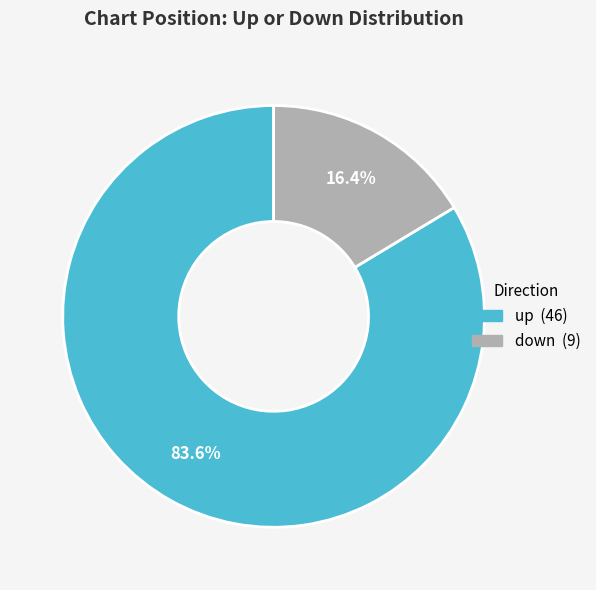

The up slice represents 84% of the pie. True or false?

True